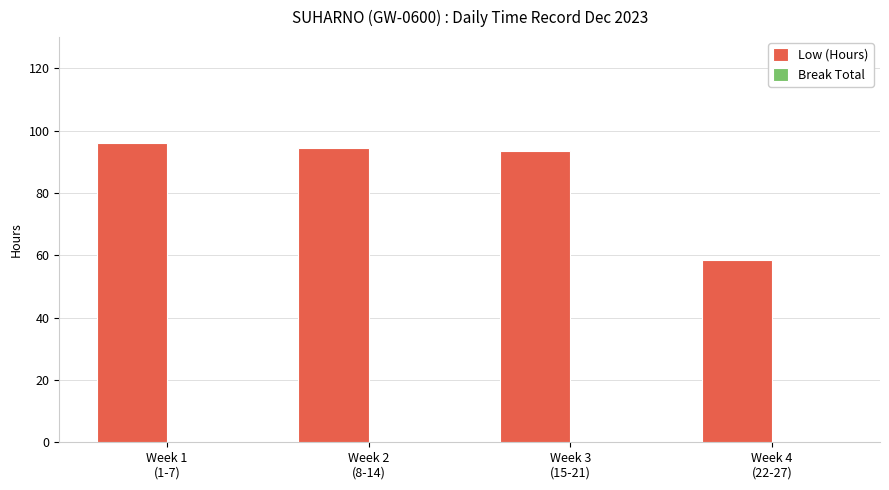

How many bars are there in total?

4